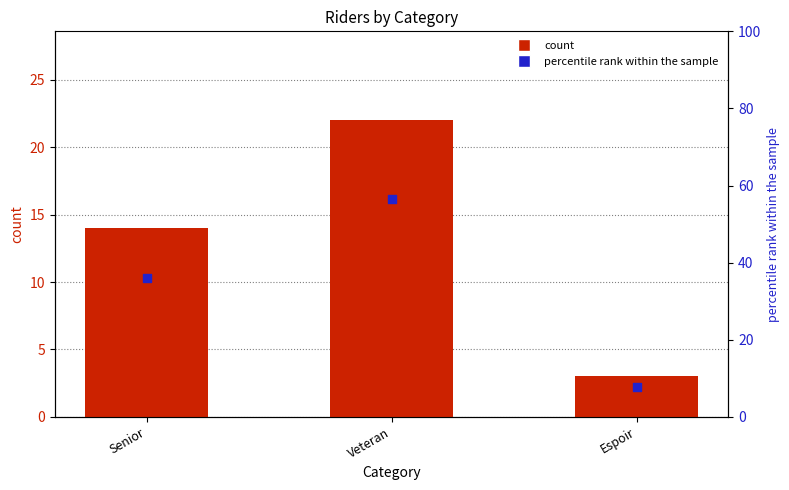

Which series contains the highest Y value?

percentile rank within the sample